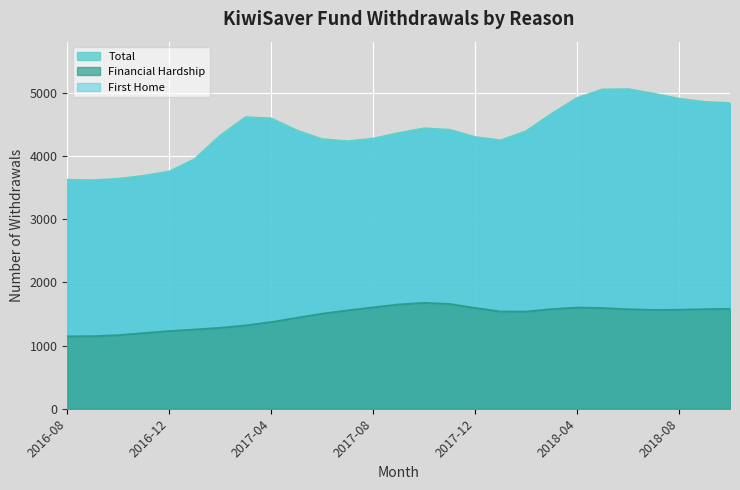

Count the number of data series in this chart.

3